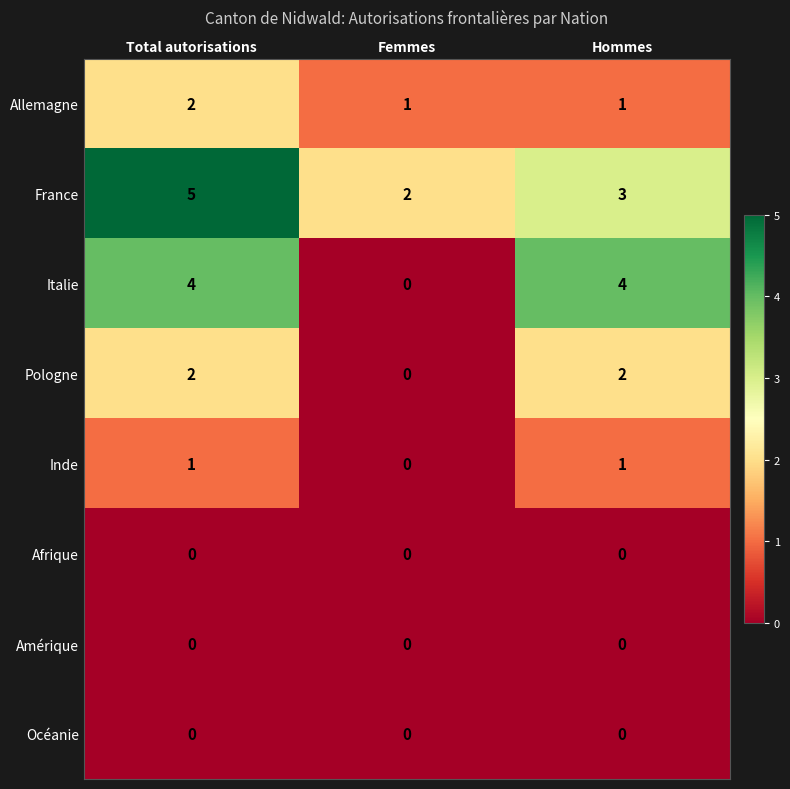

Reading left to right, transcribe all the data shown in this chart.

Allemagne: 2	1	1
France: 5	2	3
Italie: 4	0	4
Pologne: 2	0	2
Inde: 1	0	1
Afrique: 0	0	0
Amérique: 0	0	0
Océanie: 0	0	0